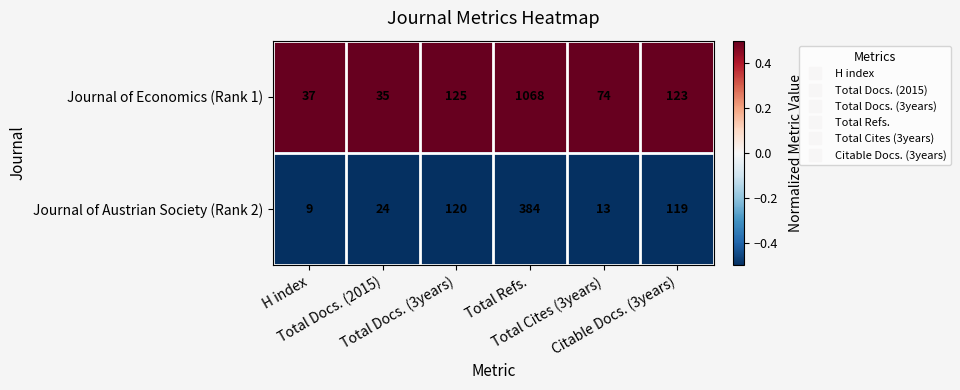

List the series in order of their peak value, highest first.

Journal of Economics (Rank 1), Journal of Austrian Society (Rank 2)